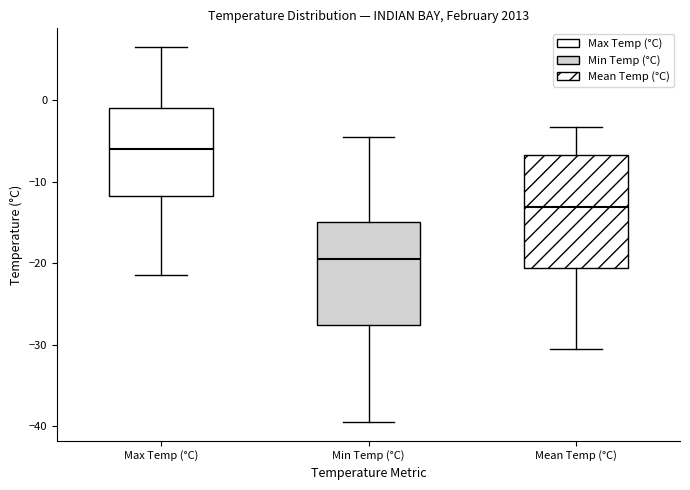

Which box has the highest median line?

Max Temp (°C)